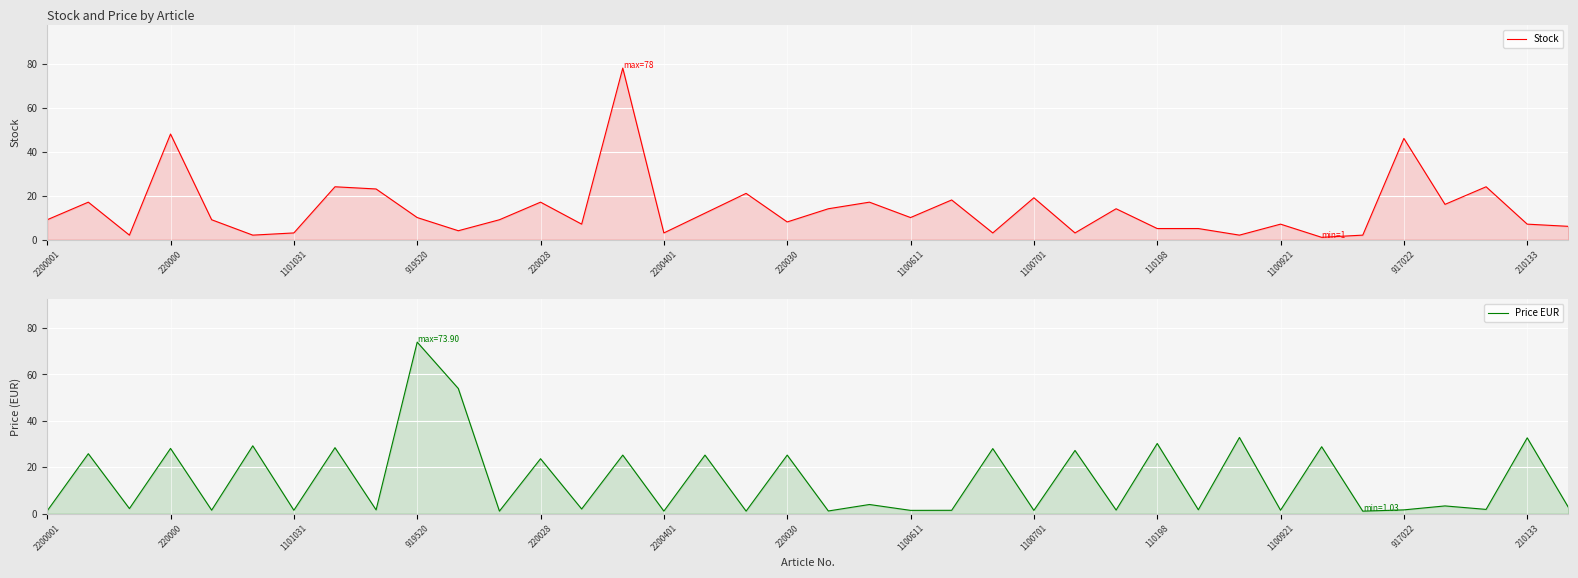

In Stock, how many points are higher than both neighbors (excluding endpoints)?

13